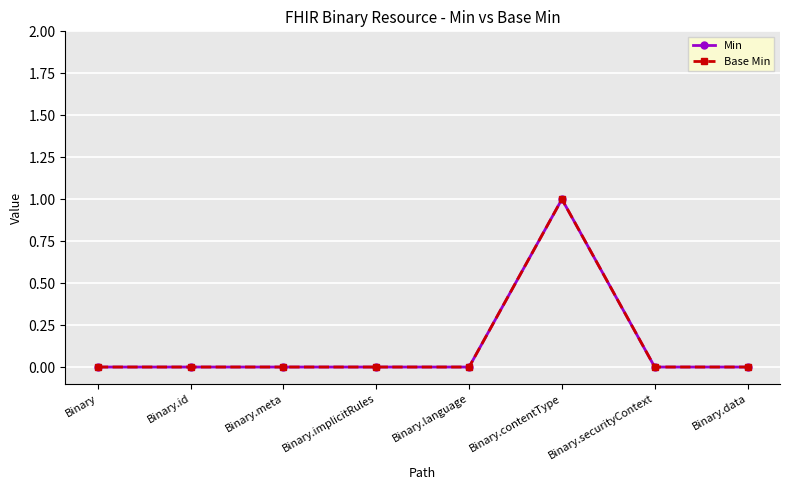

True or false: Min has more than 2 points higher than both neighbors.

False